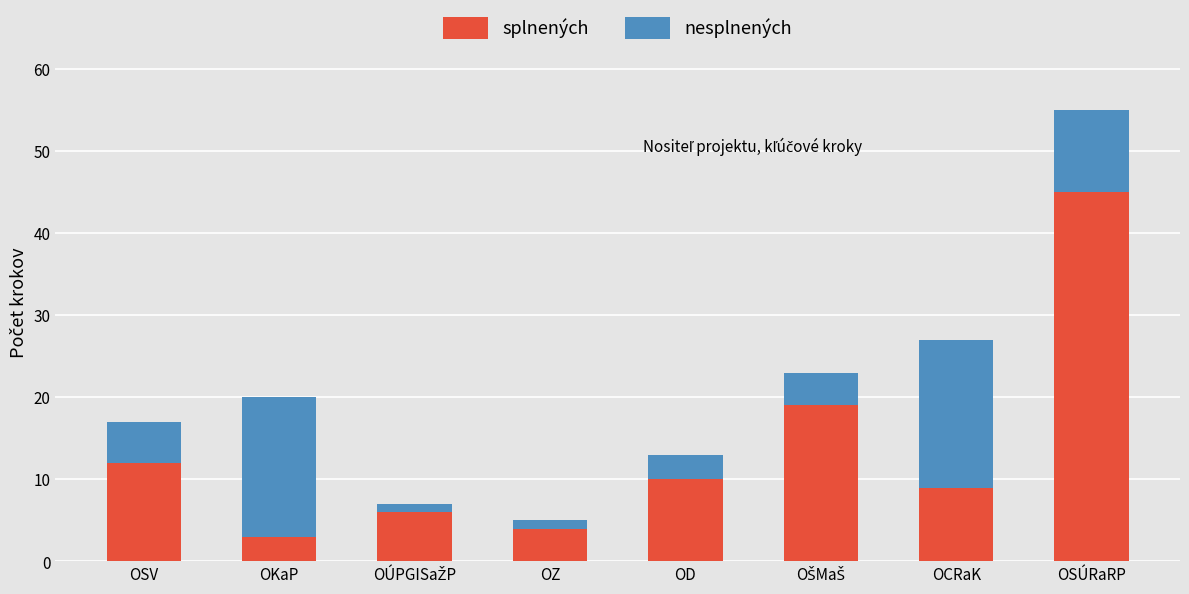

How many categories are shown in the chart?

8